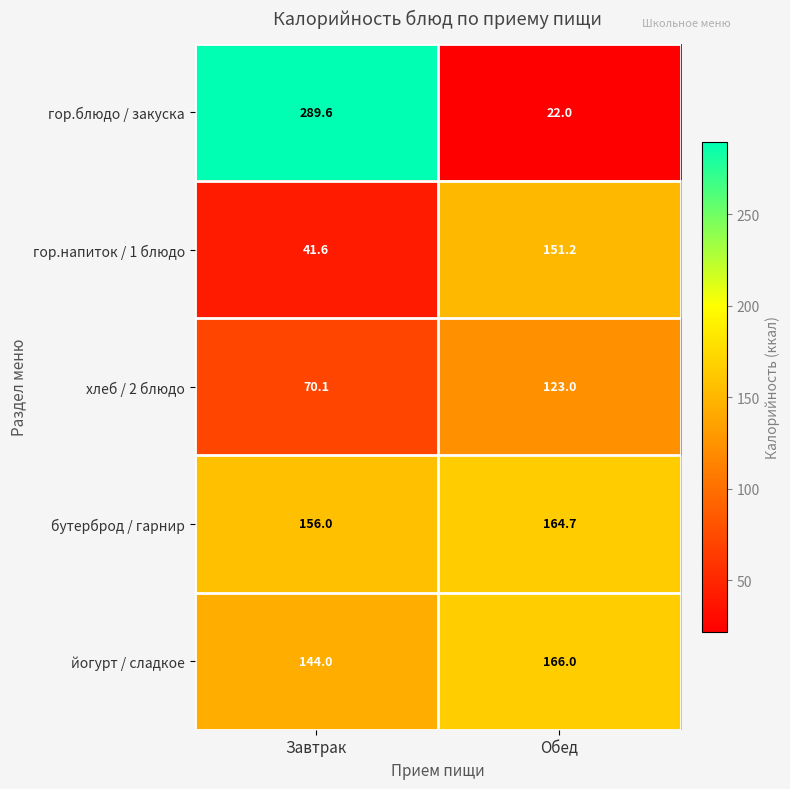

What is the sum of all гор.блюдо / закуска values?

311.6